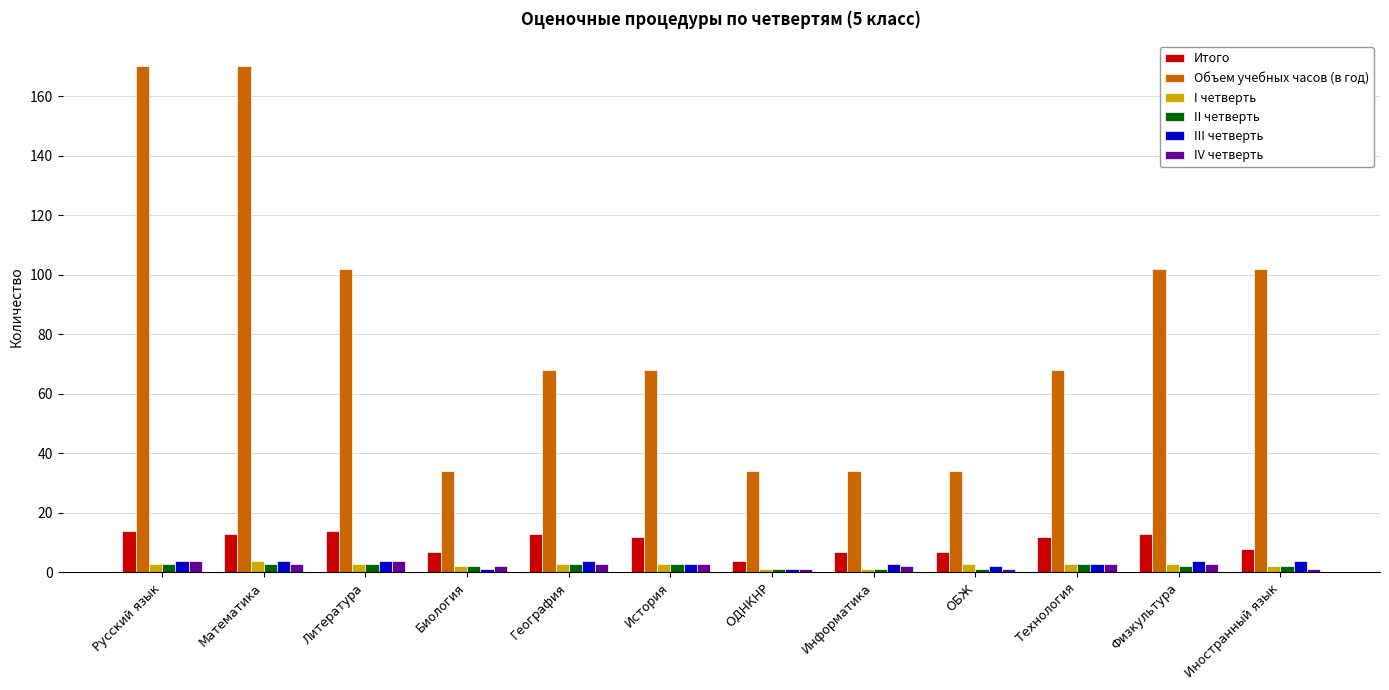

What is the total value across all series at Математика?

197